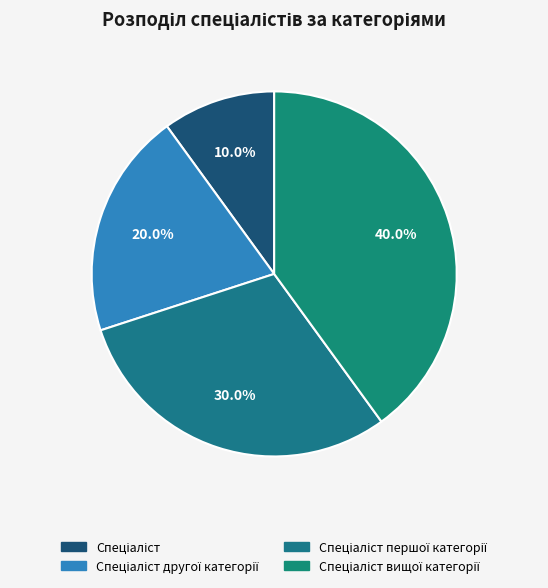

To the nearest percent, what is the average slice percentage?

25%